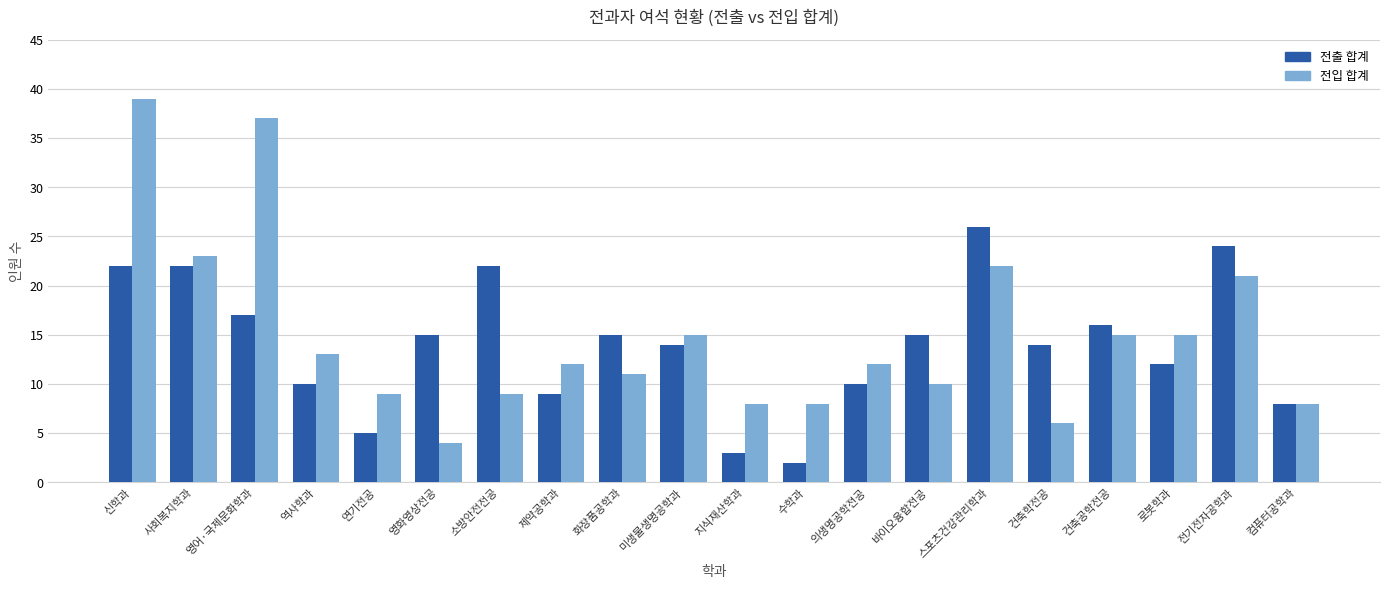

List the series in order of their peak value, lowest first.

전출 합계, 전입 합계